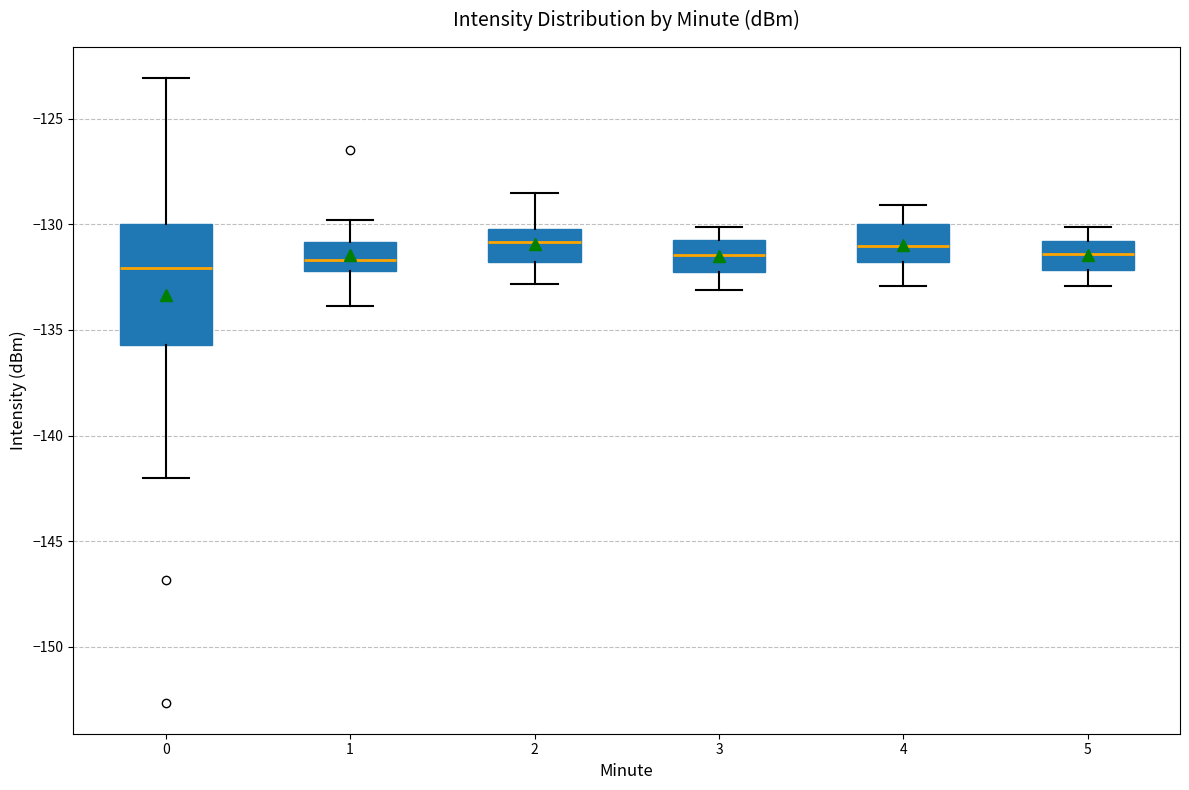

Which box is the tallest, from its lower edge to its upper edge?

0